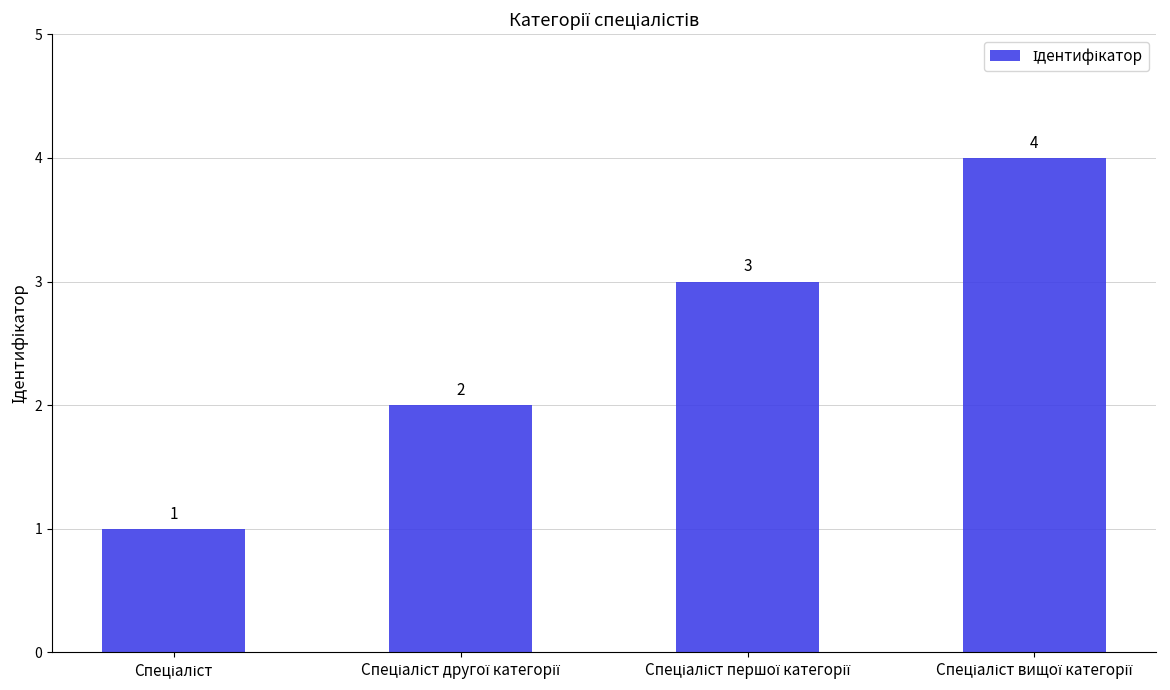

What is the value of the 3rd bar from the left?

3